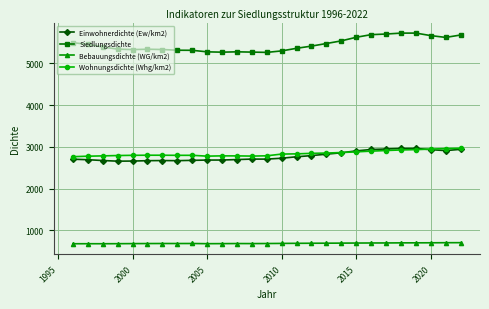

How many distinct data groups are displayed?

4